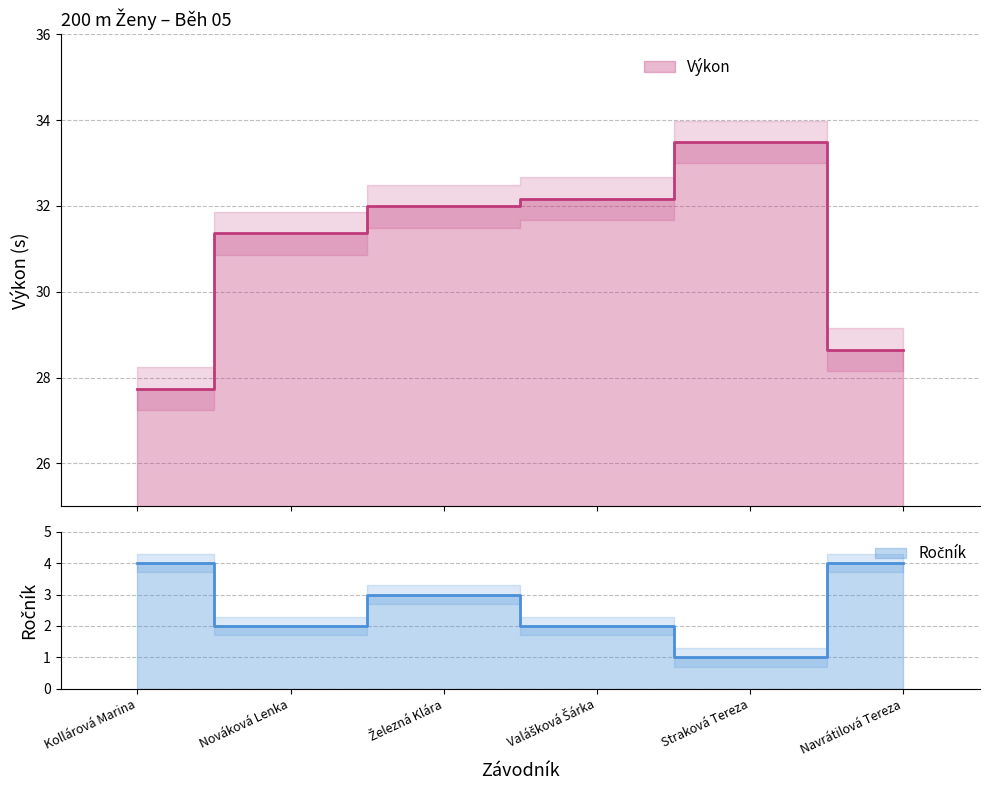

What is the value of the Ročník point at the 3rd from the left?

3.0